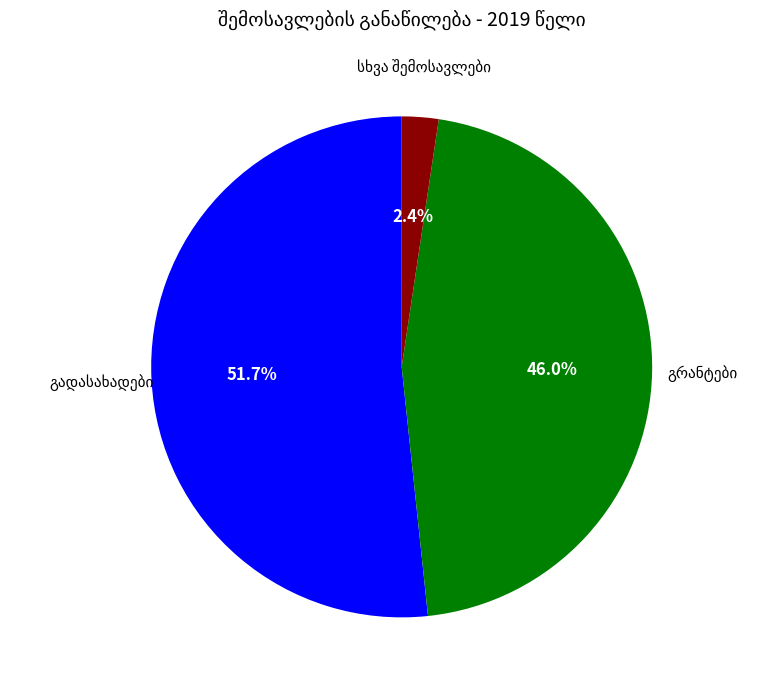

Does any single category account for the majority?

Yes